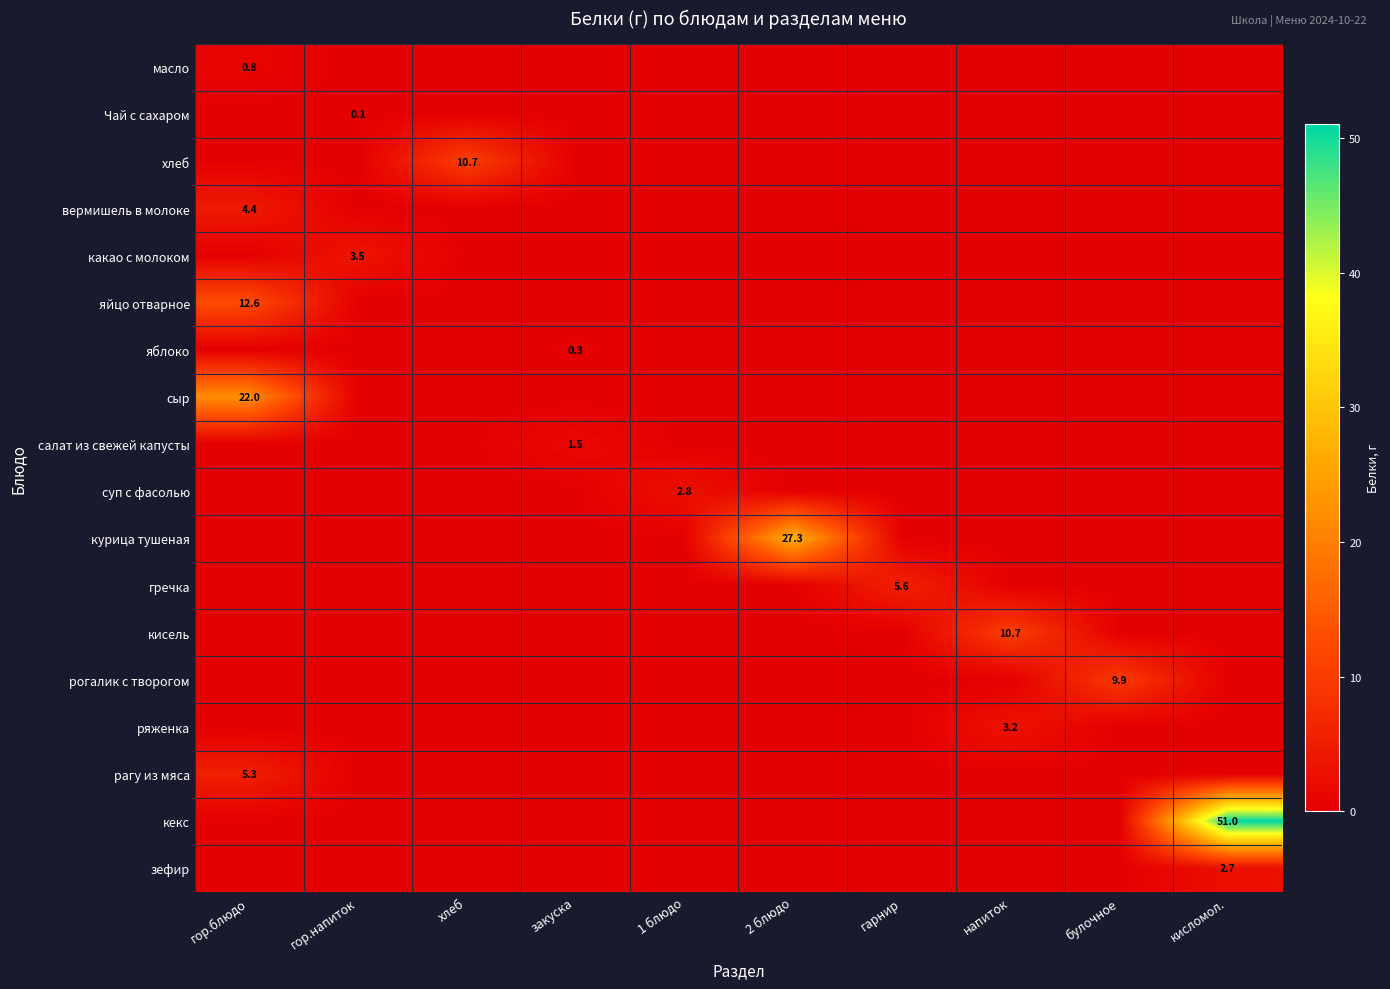

Which category has the highest value across all series?

кисломол.